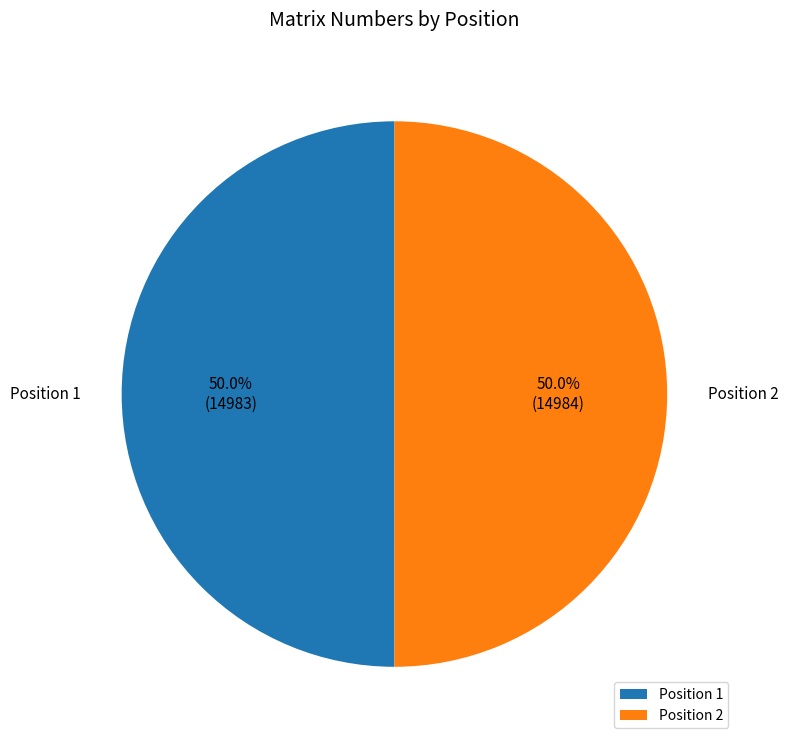

Combined, do Position 2 and Position 1 account for over 50%?

Yes